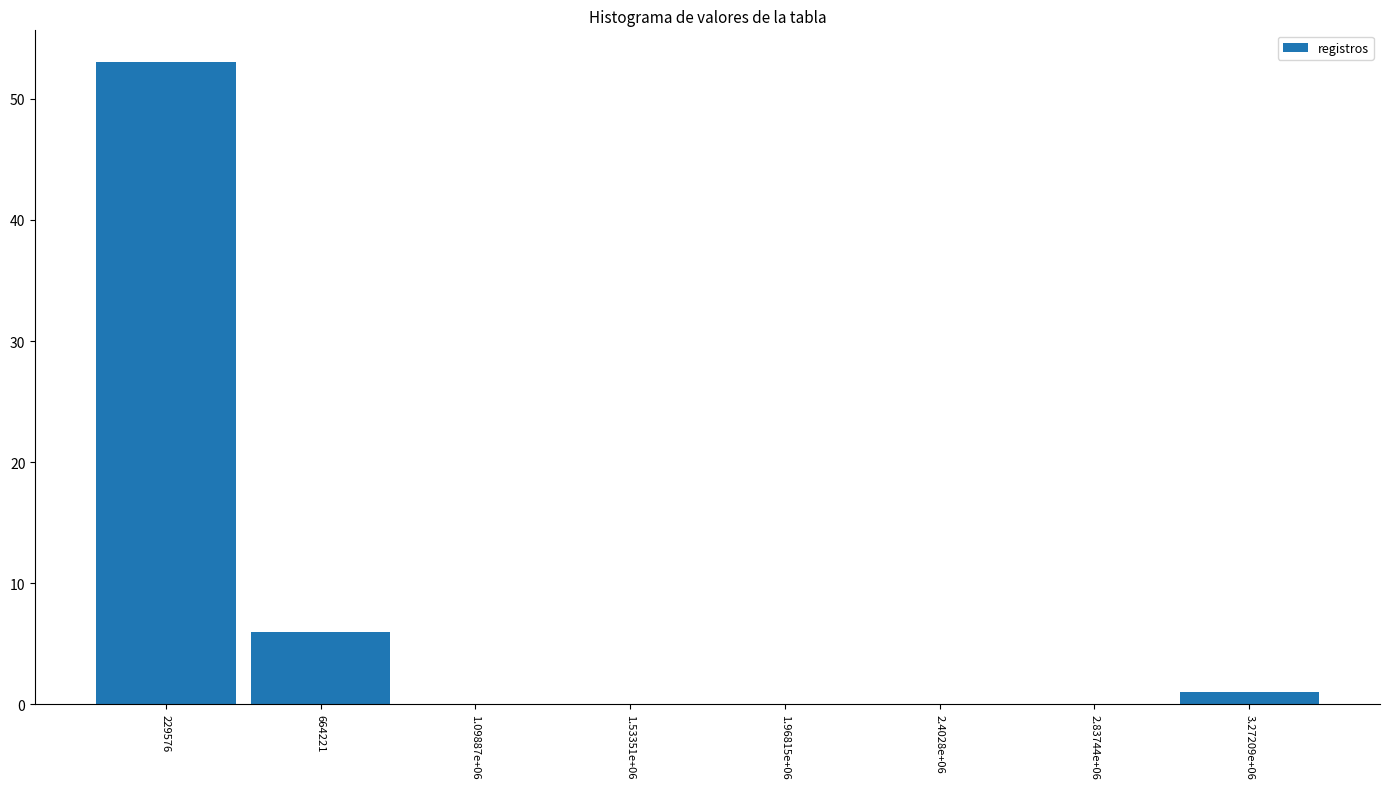

Reading left to right, list all the values displayed in this chart.

229576=53	664221=6	1.09887e+06=0	1.53351e+06=0	1.96815e+06=0	2.4028e+06=0	2.83744e+06=0	3.27209e+06=1